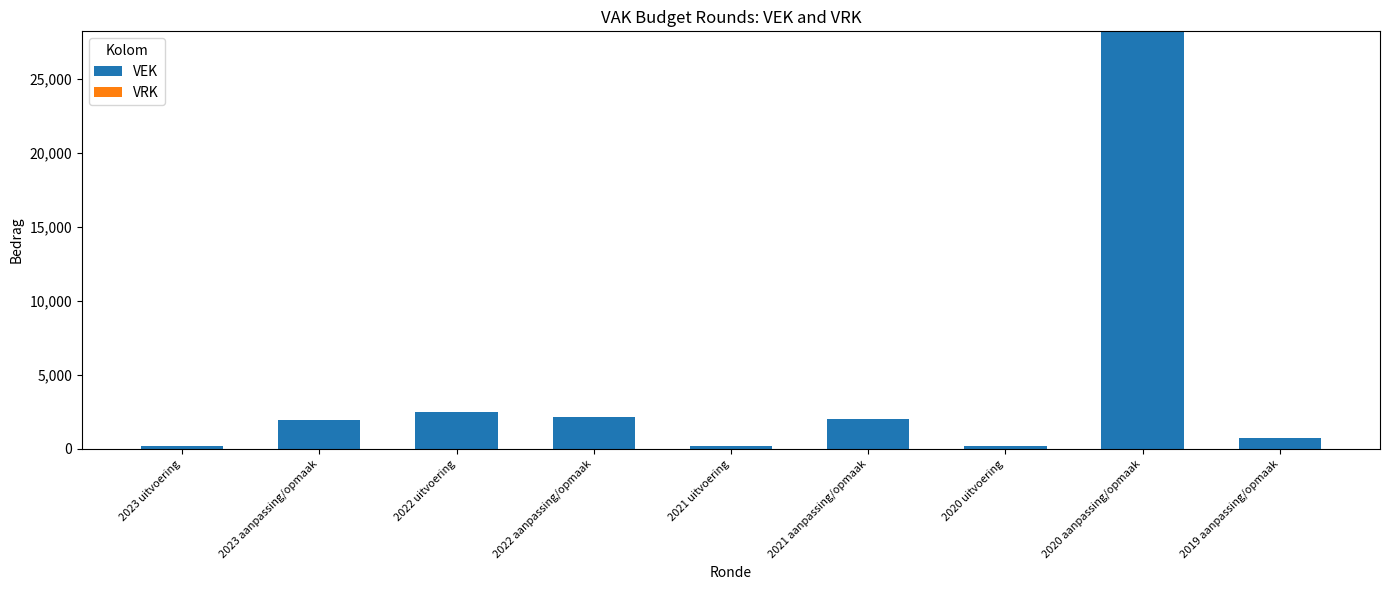

Which label corresponds to the largest value in the chart?

2020 aanpassing/opmaak